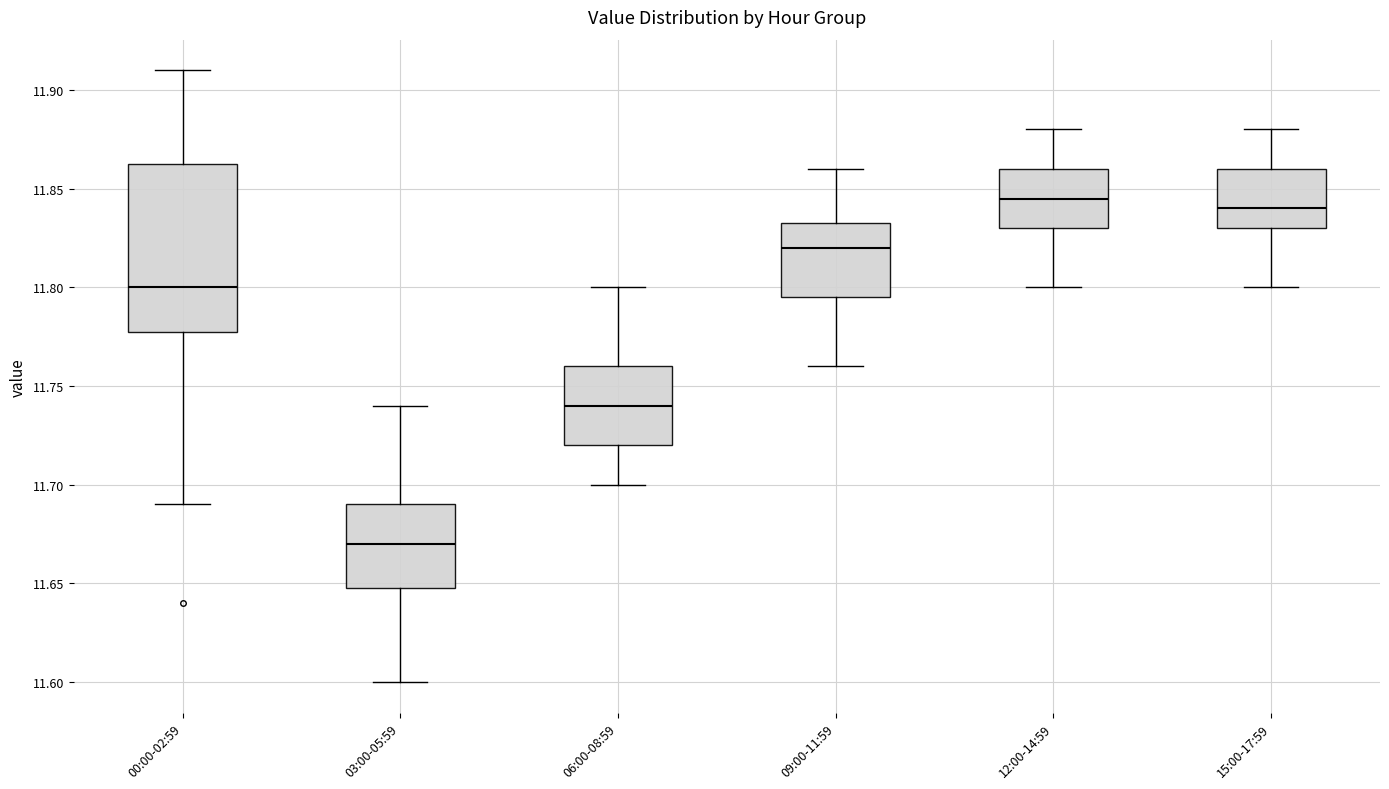

Which box is the tallest, from its lower edge to its upper edge?

00:00-02:59